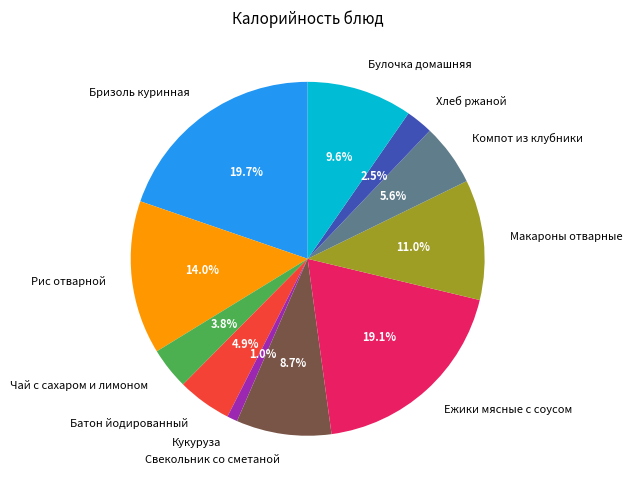

What percentage is the Компот из клубники slice, to the nearest percent?

6%